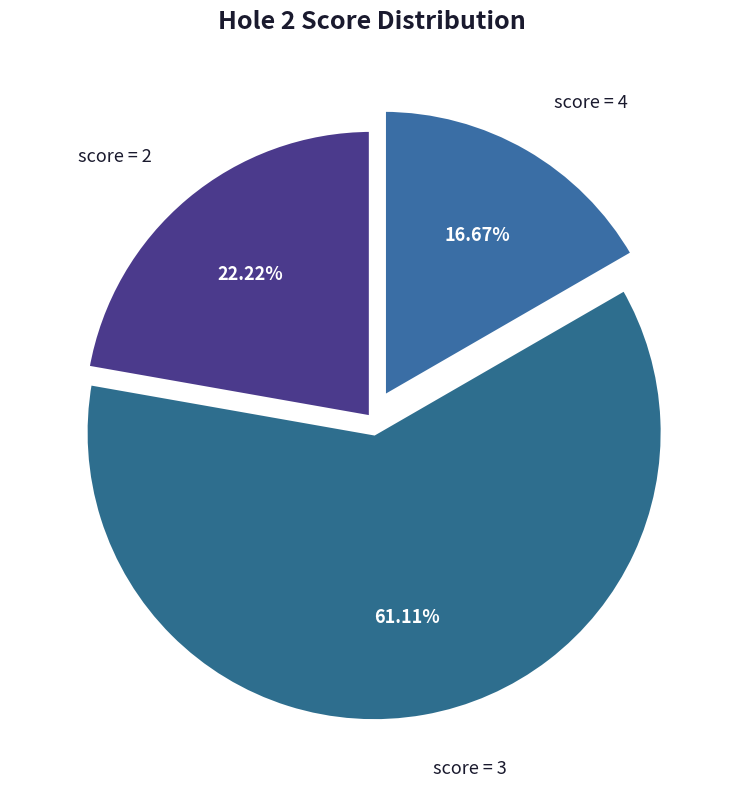

Between score = 2 and score = 3, which is larger?

score = 3